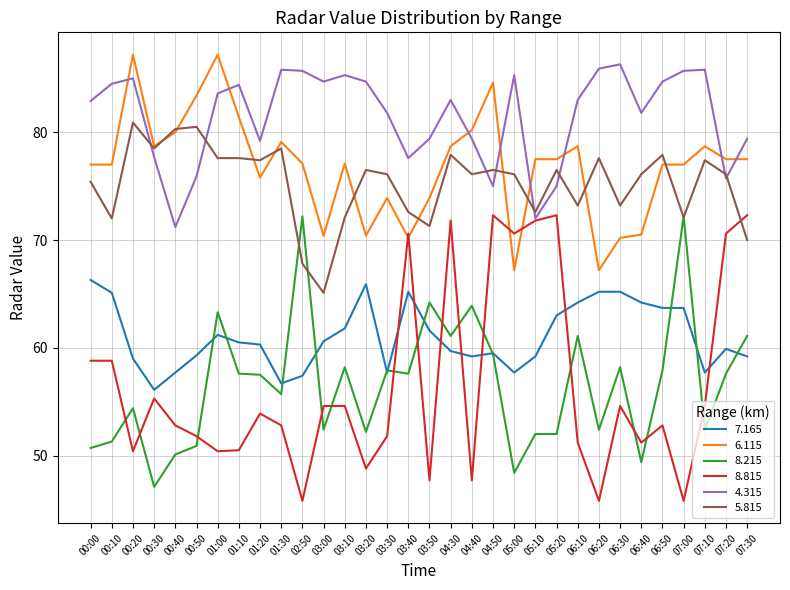

Between 00:00 and 05:10, which series saw the biggest shift?

8.815